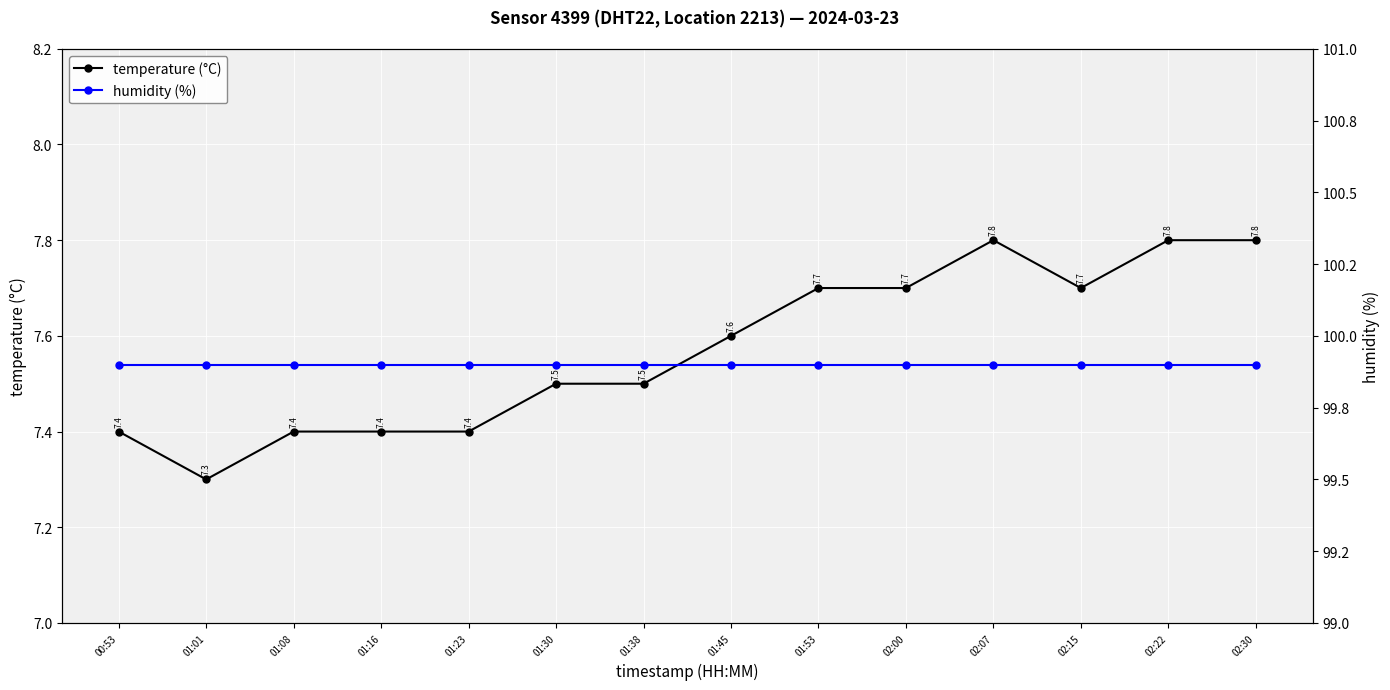

True or false: humidity (%) has a value of 39.3 at 00:53.

False